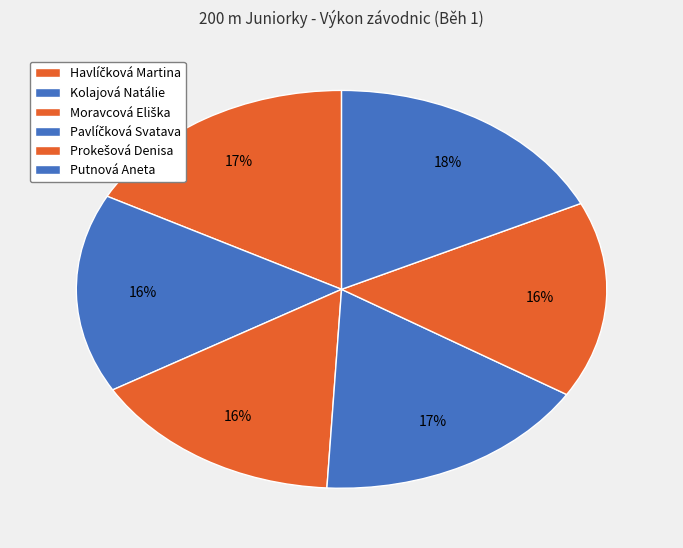

Count the number of slices in the pie.

6